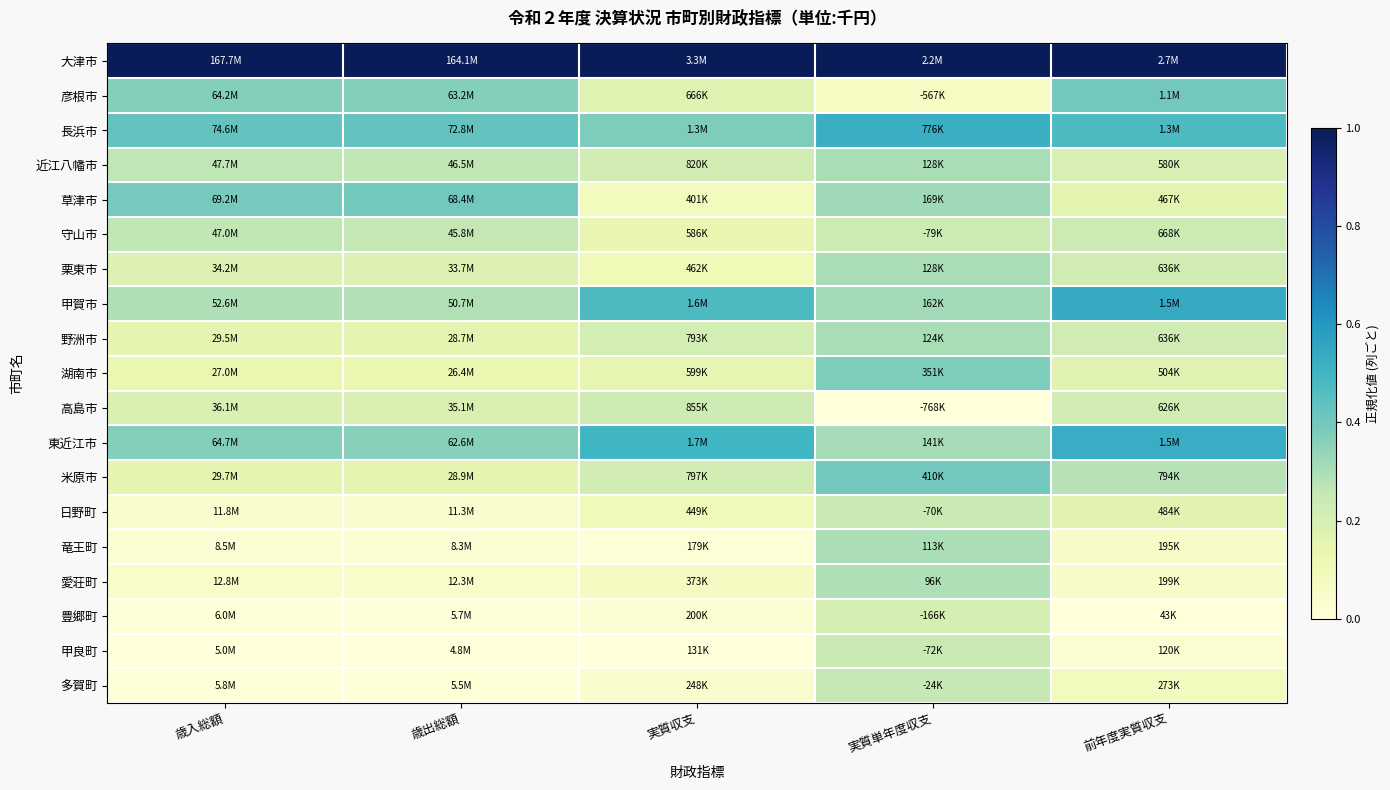

At which category is the sum across all series the highest?

実質単年度収支